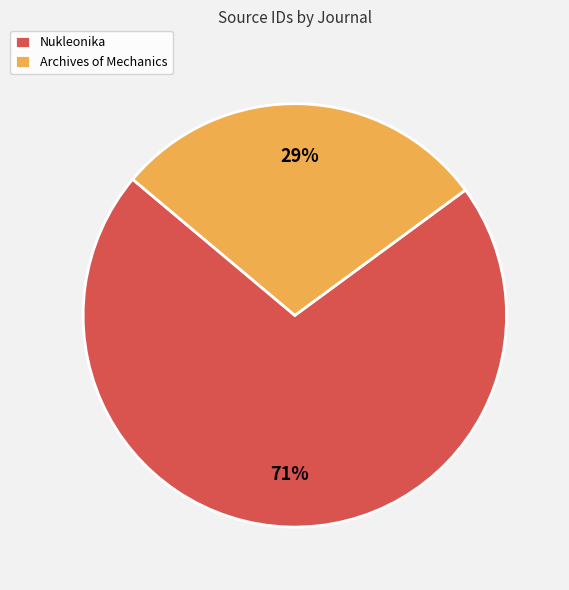

What percentage is the Nukleonika slice, to the nearest percent?

71%